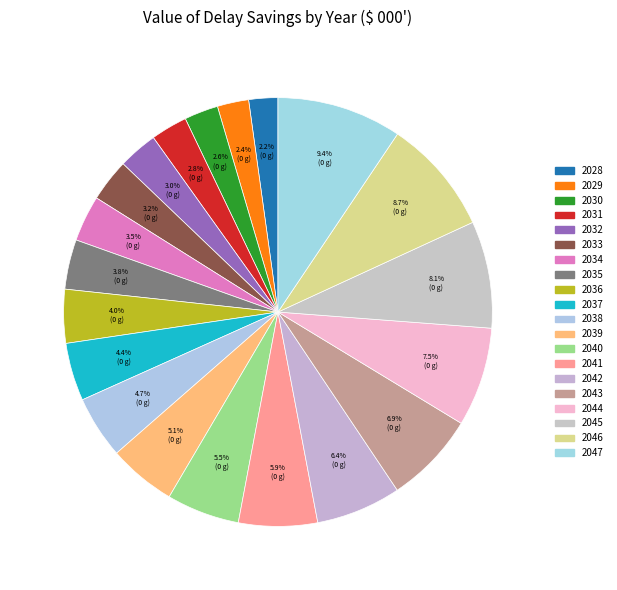

What is the ratio of the value at 2039 to the value at 2029?

2.2